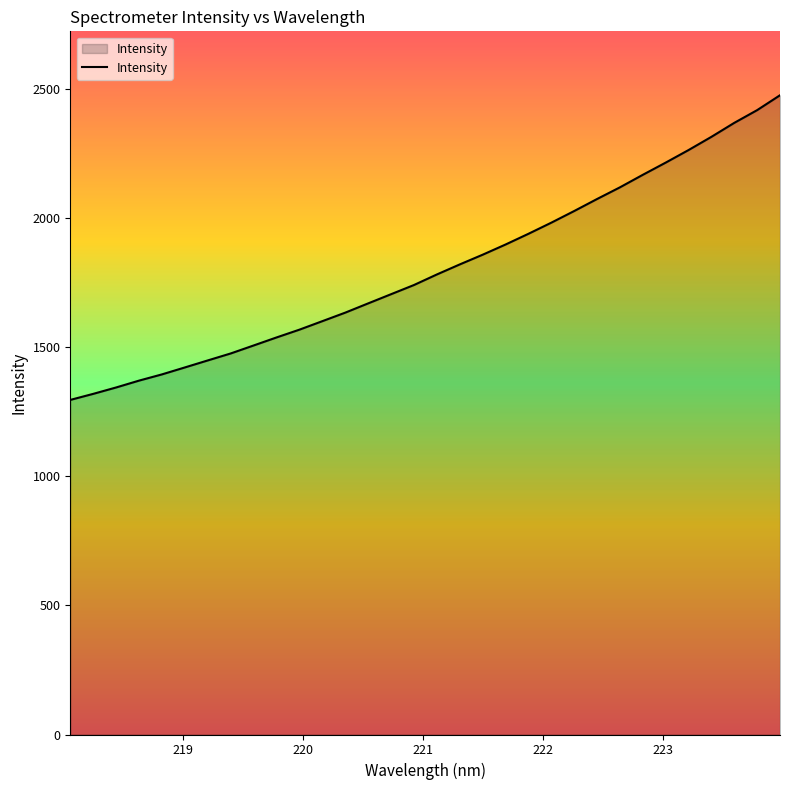

What is the minimum value shown in the chart?

1296.5